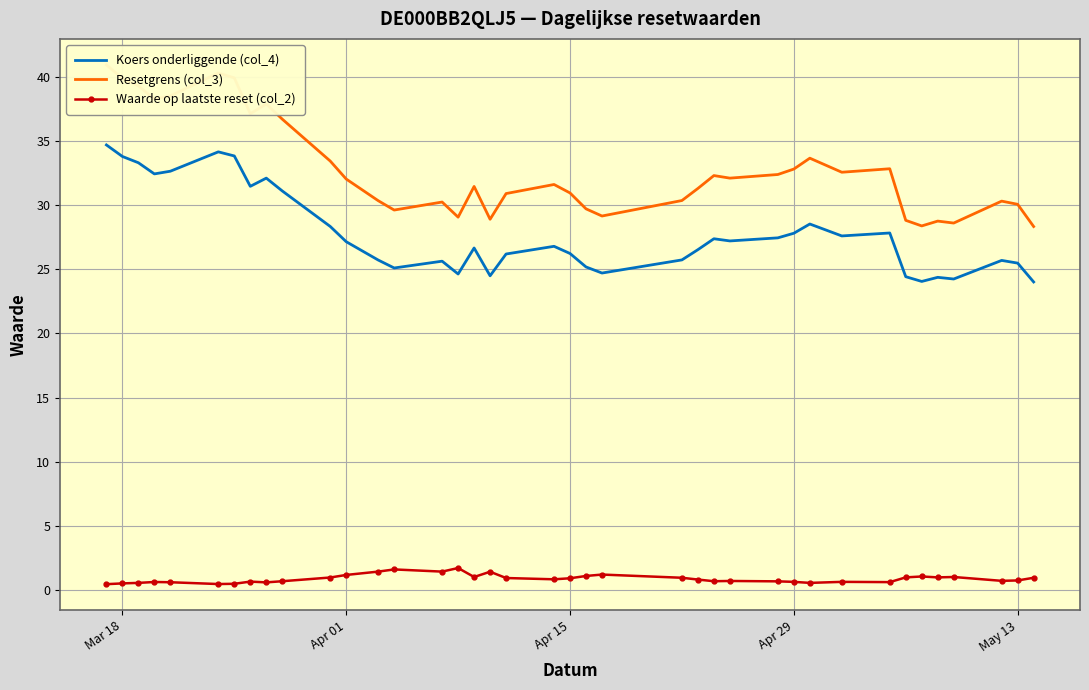

True or false: Waarde op laatste reset (col_2) and Koers onderliggende (col_4) cross at least once.

False